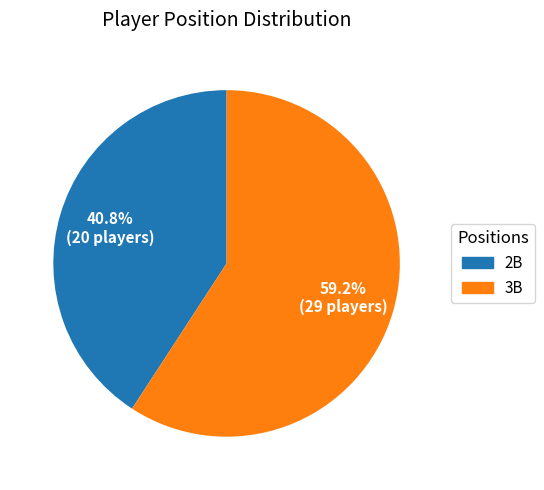

Is there a majority slice in this chart?

Yes